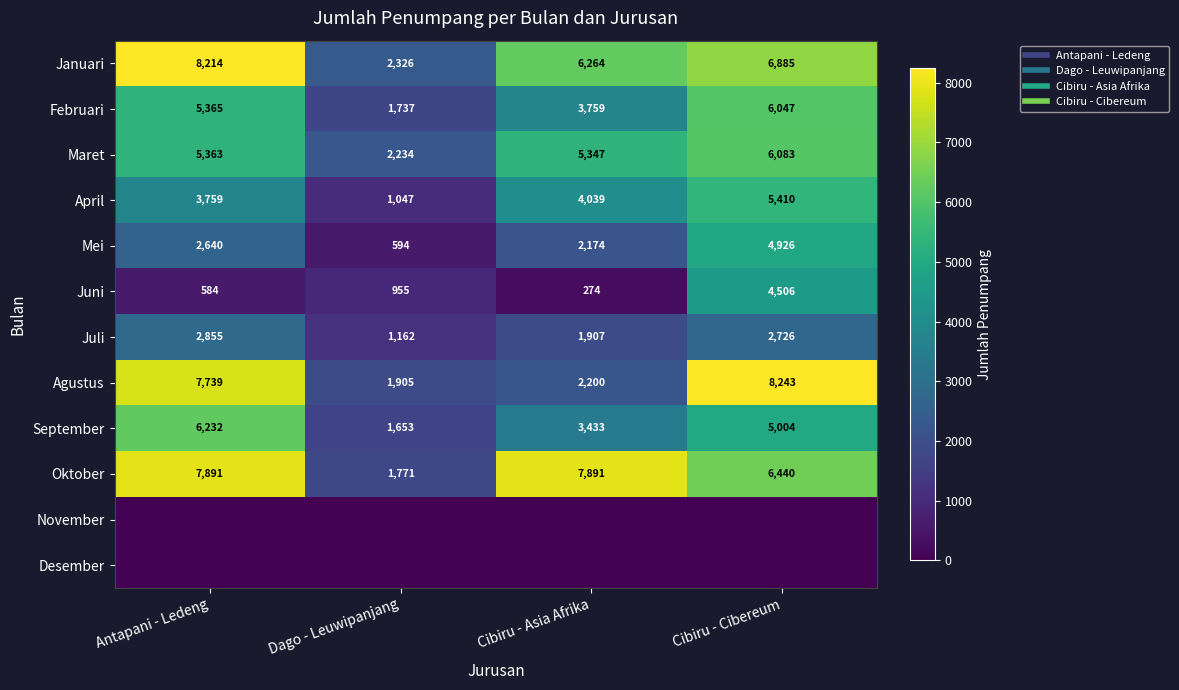

Which category has the highest value across all series?

Cibiru - Cibereum